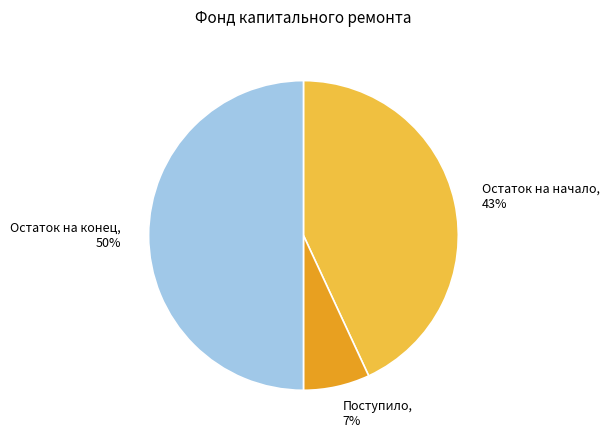

Which slice is the largest?

Остаток на конец